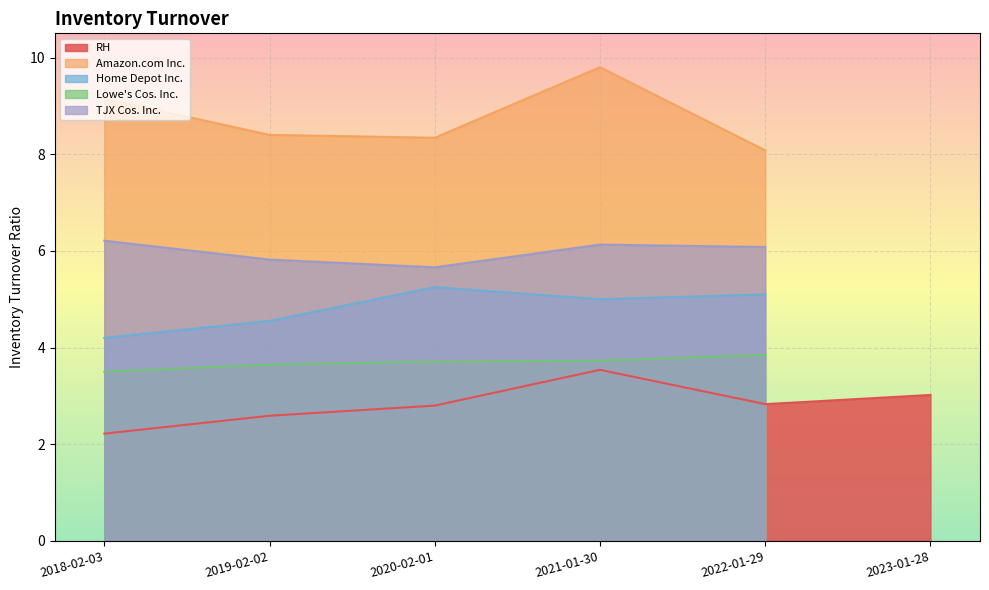

What are all the series names shown in the legend?

RH, Amazon.com Inc., Home Depot Inc., Lowe's Cos. Inc., TJX Cos. Inc.